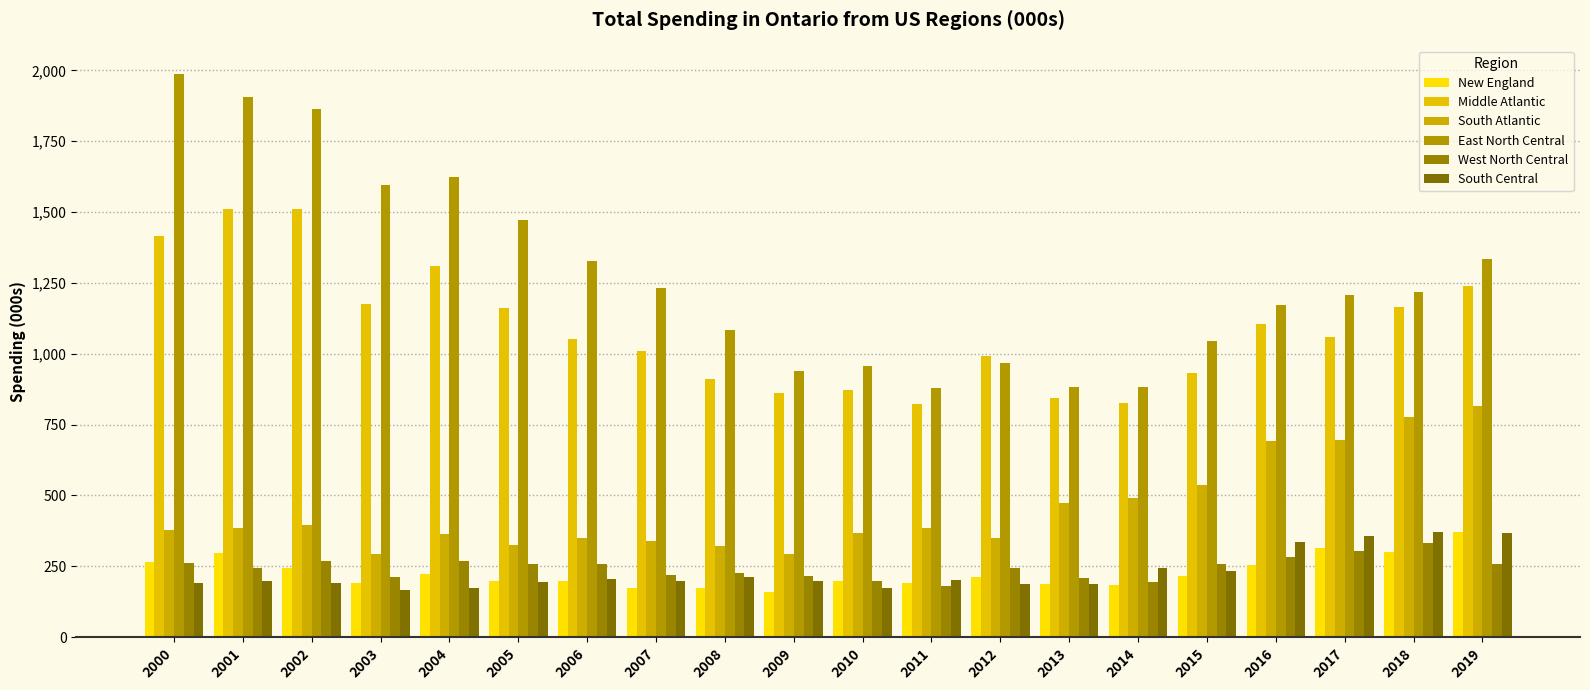

How many categories are shown in the chart?

20